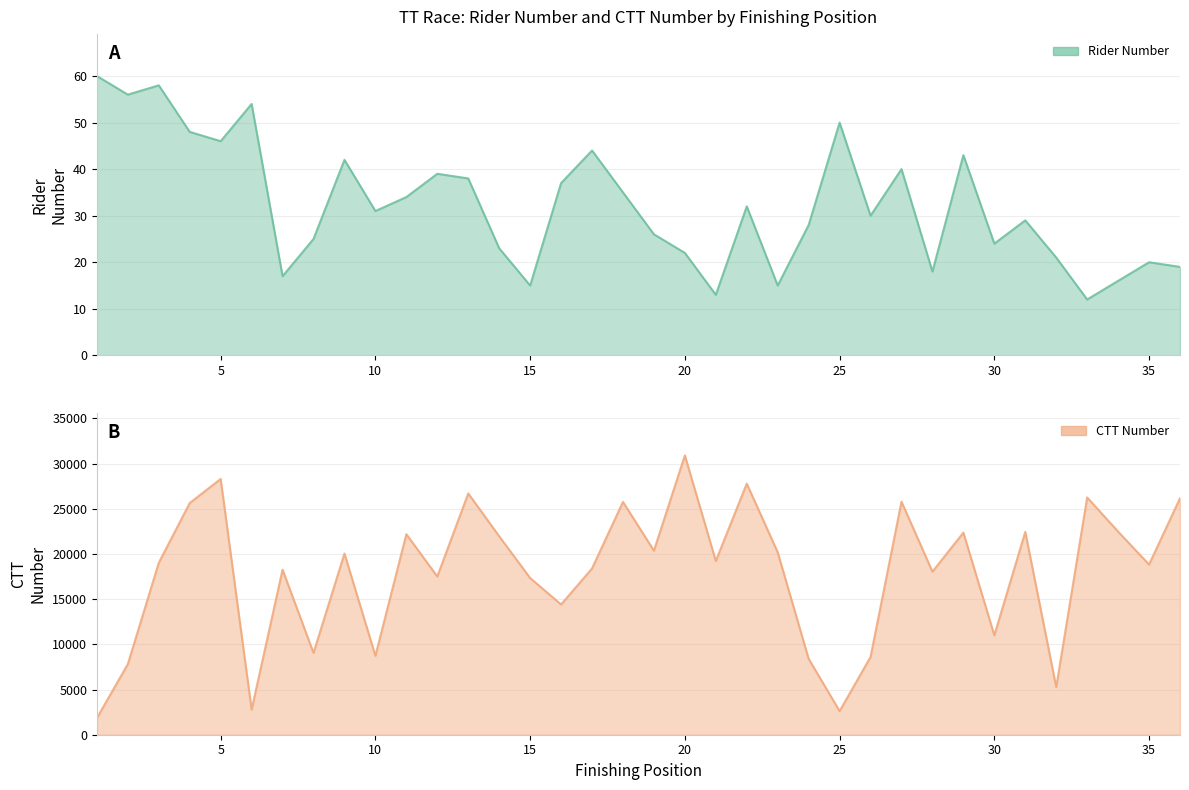

Where does the number series first go above 31?

1